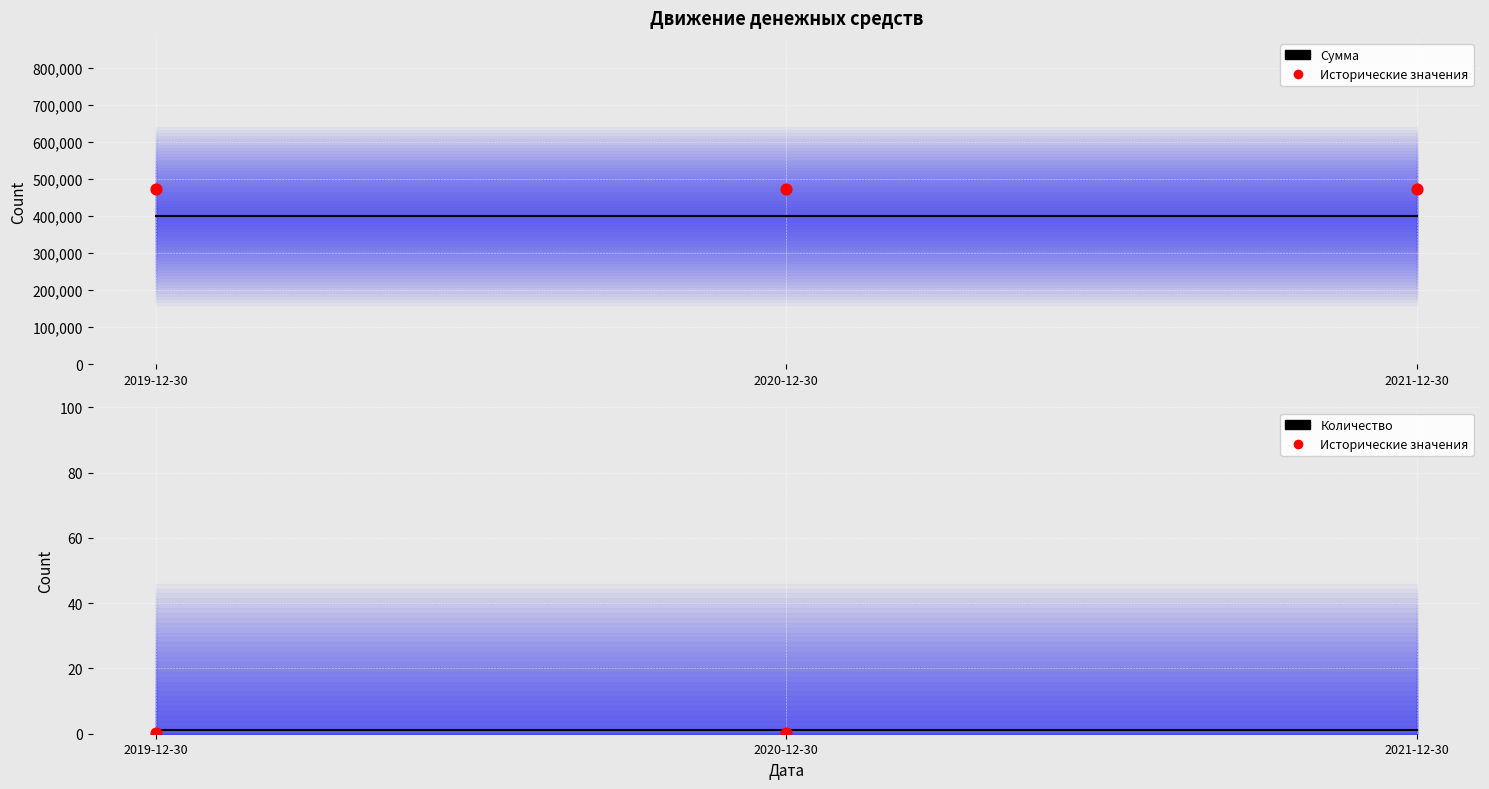

What is the total value across all series at 2020-12-30?

400001